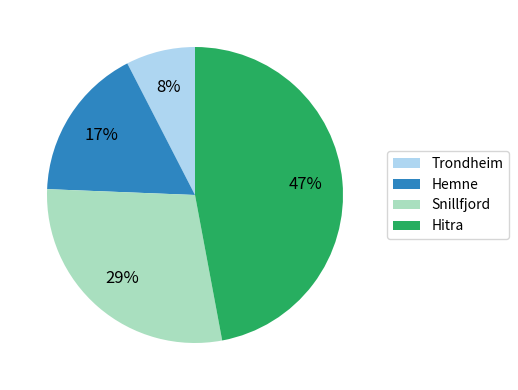

Approximately how many times larger is the value at Hemne compared to Snillfjord?

0.6